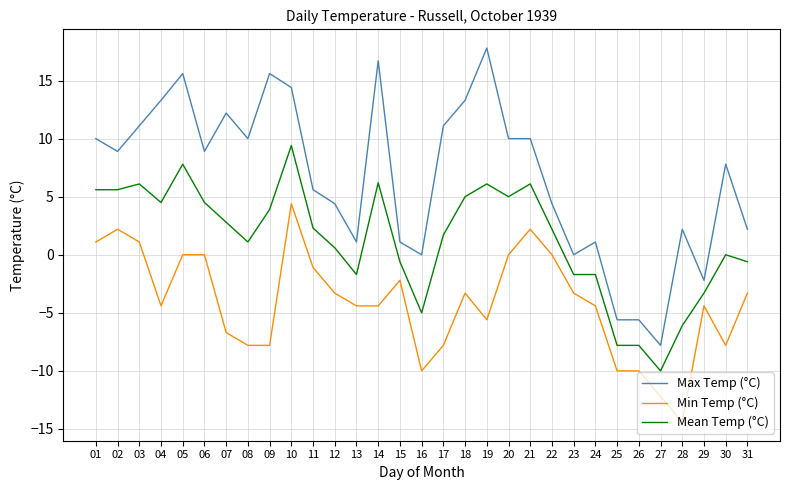

True or false: Max Temp (°C) has a value of -3.0 at 26.

False